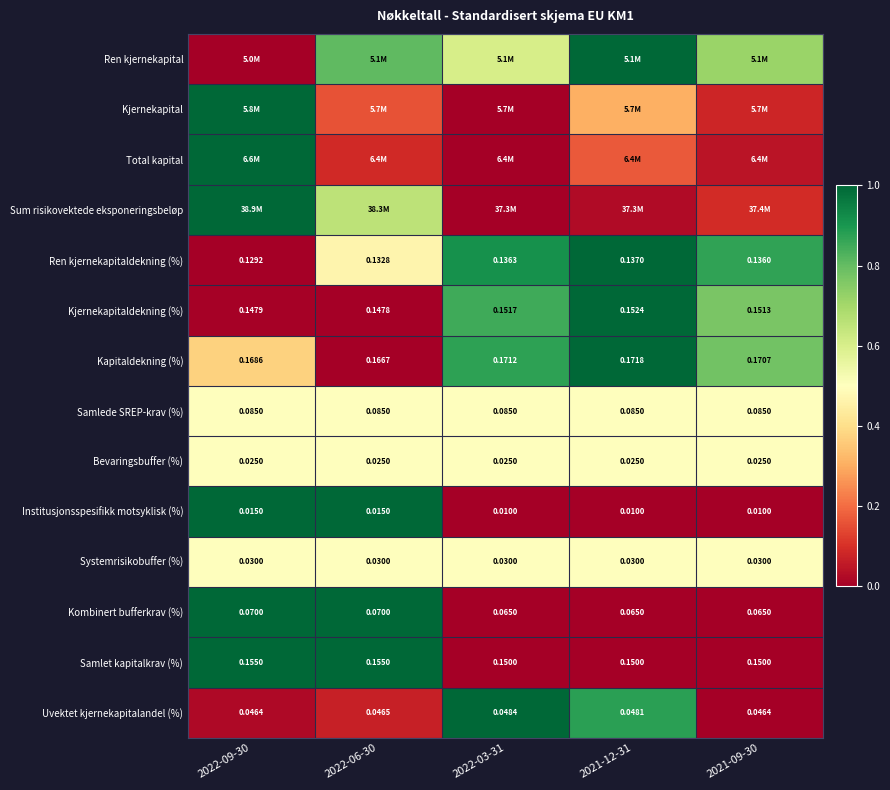

Is the value of Kjernekapitaldekning (%) at 2021-09-30 greater than the value of Samlet kapitalkrav (%) at 2022-09-30?

No